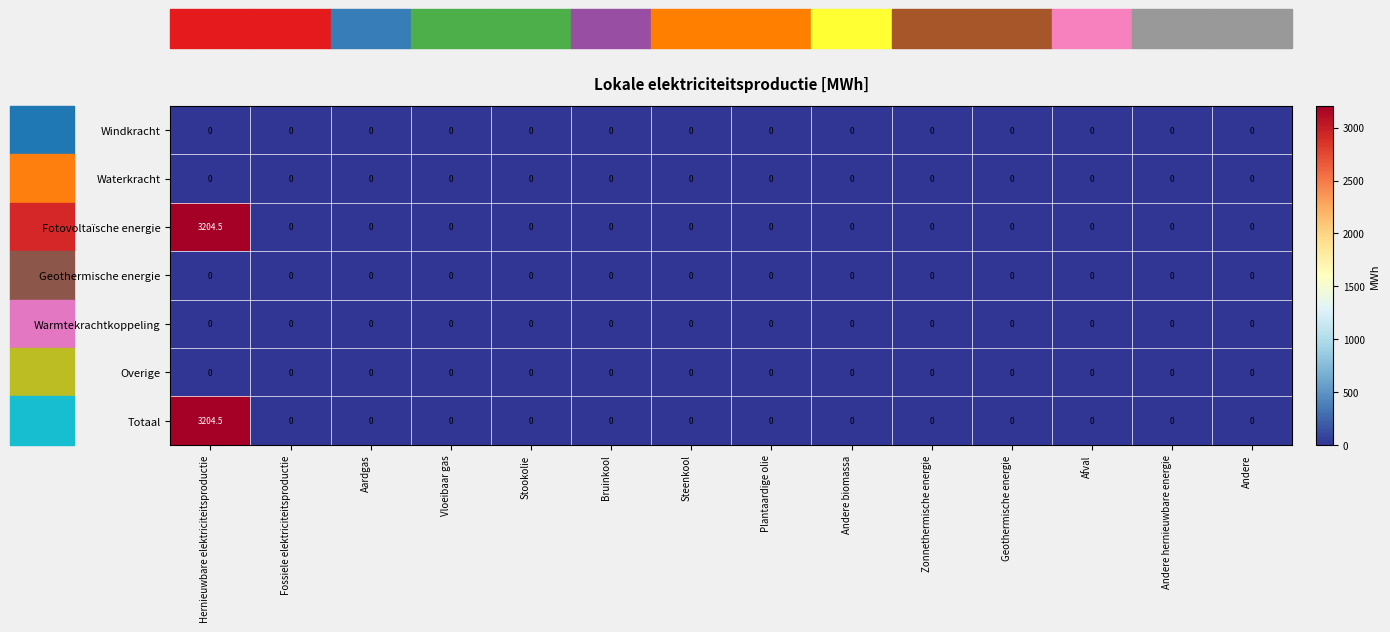

At which category is the sum across all series the highest?

Hernieuwbare elektriciteitsproductie